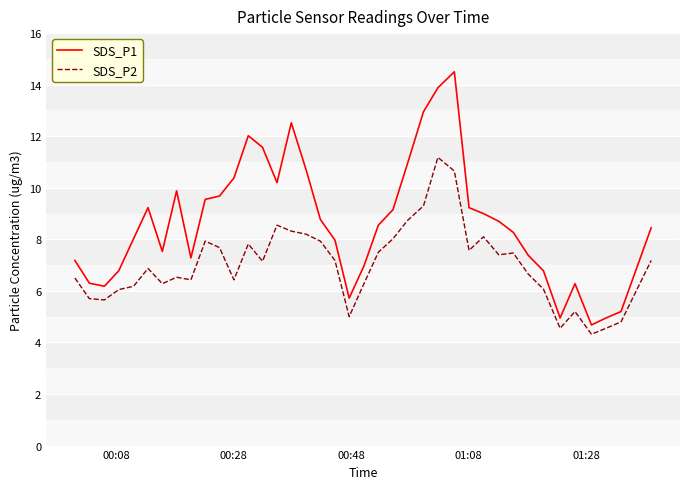

List the series in order of their peak value, lowest first.

SDS_P2, SDS_P1